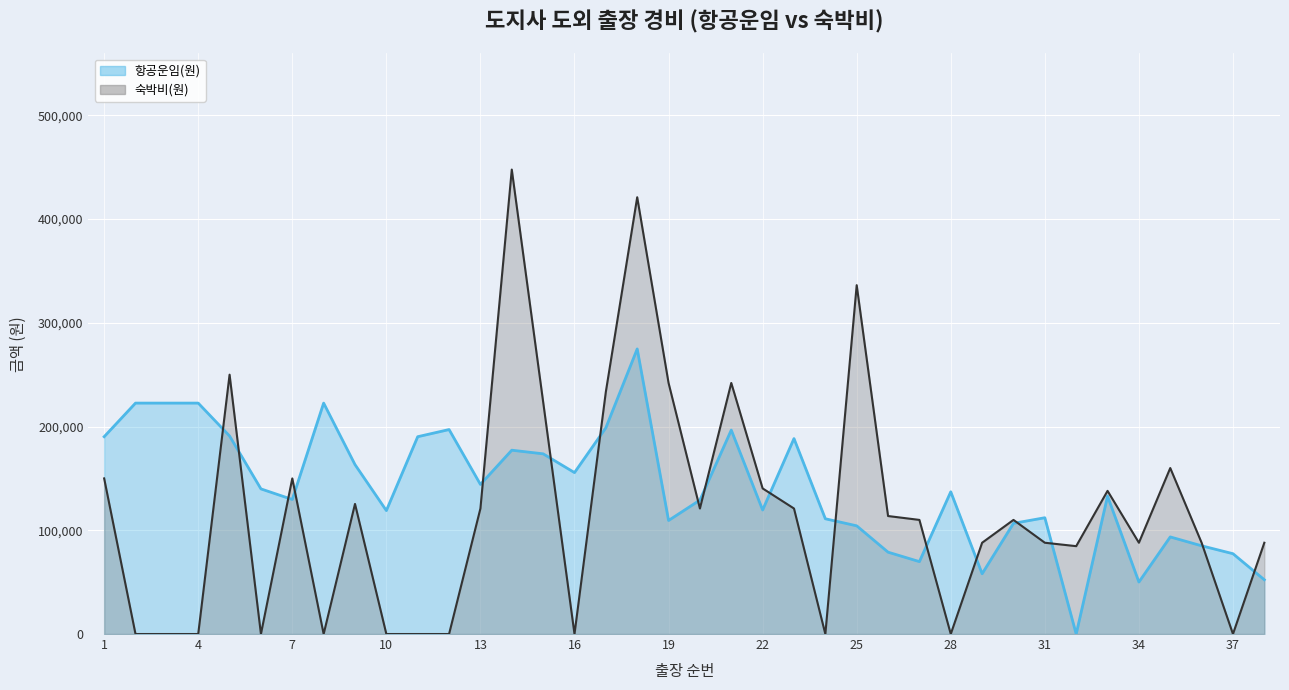

What is the value of the 숙박비(원) point at the 14th from the left?

447700